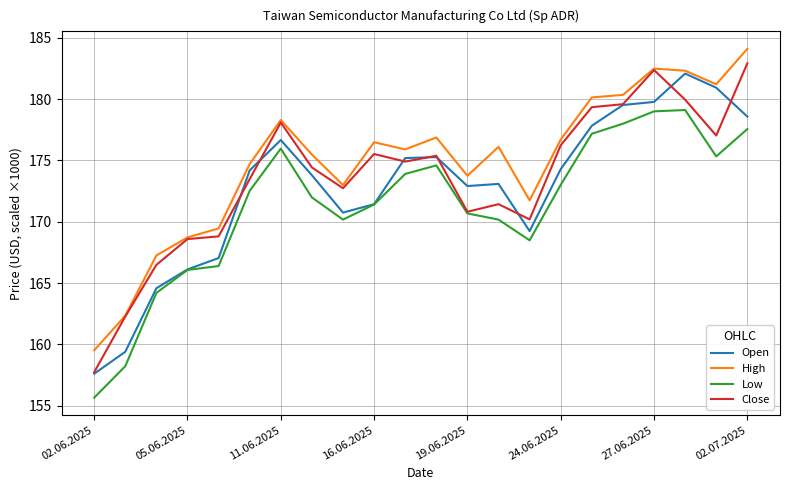

Which series has the largest total across all categories?

High